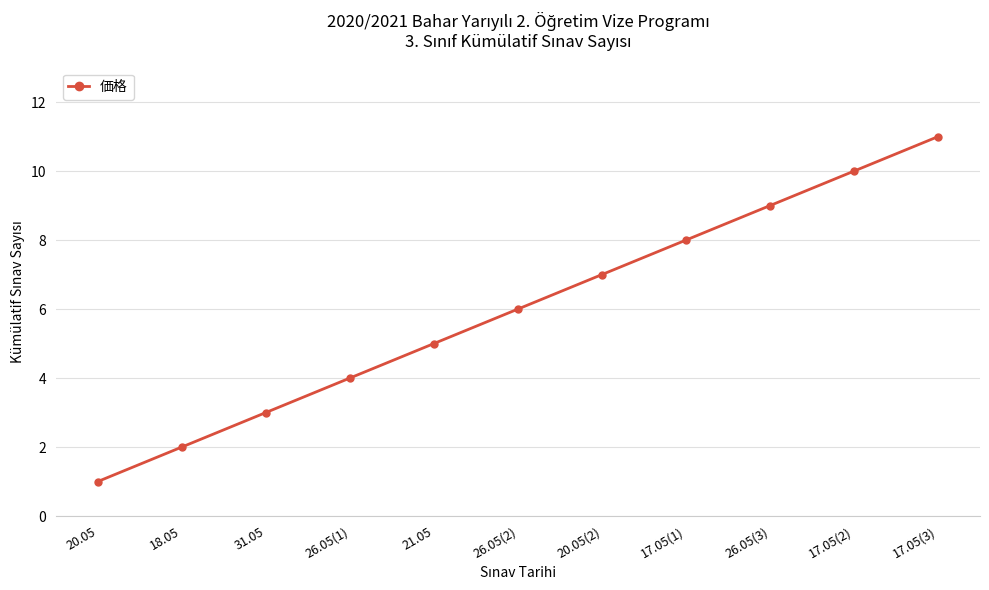

Rank the categories by value from highest to lowest.

17.05(3), 17.05(2), 26.05(3), 17.05(1), 20.05(2), 26.05(2), 21.05, 26.05(1), 31.05, 18.05, 20.05